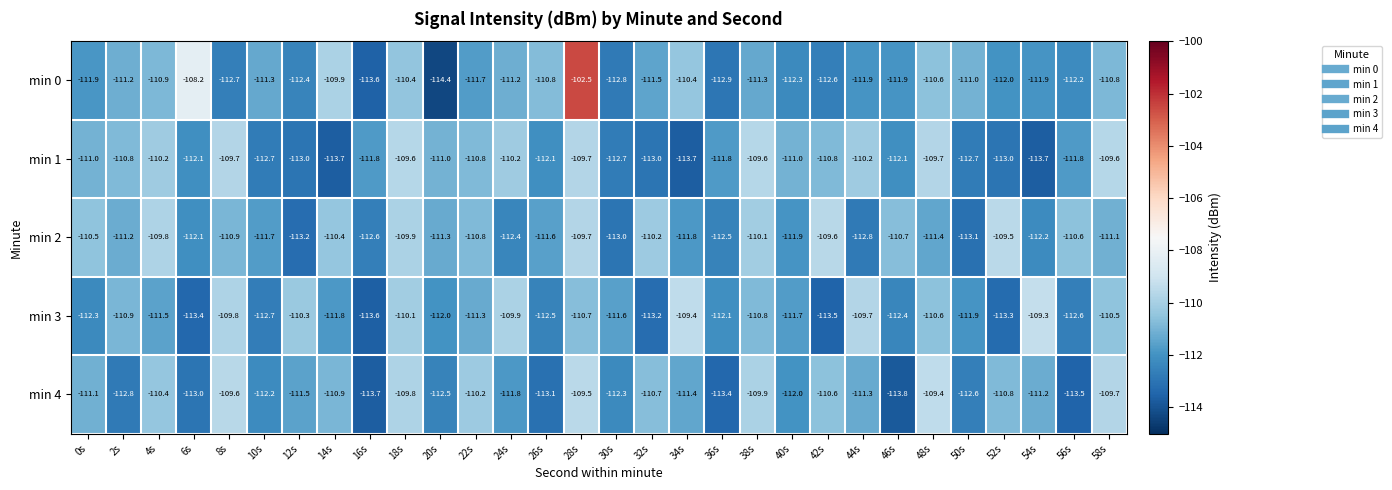

At which category does the chart reach its minimum across all series?

20s